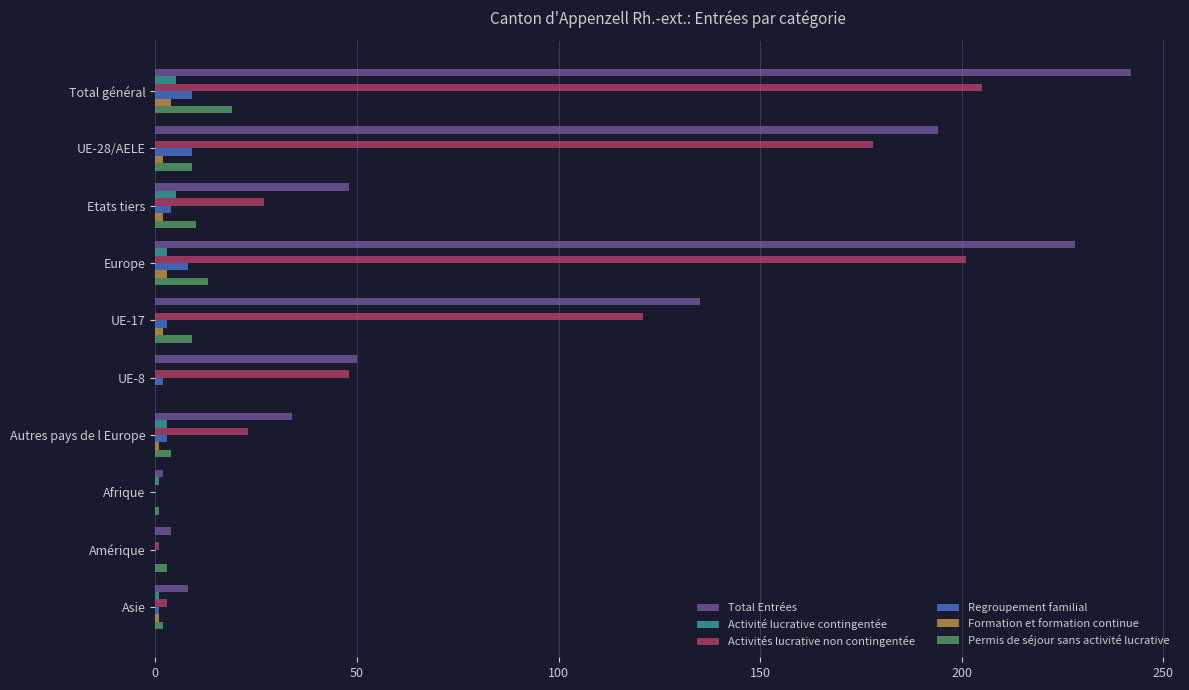

The value of Activités lucrative non contingentée at UE-28/AELE is 178. True or false?

True